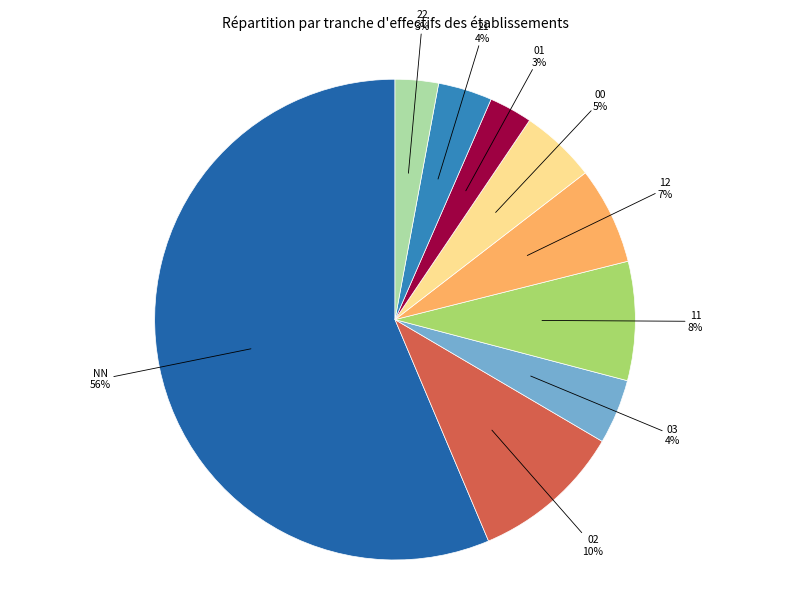

To the nearest percent, what portion does 03 represent?

4%